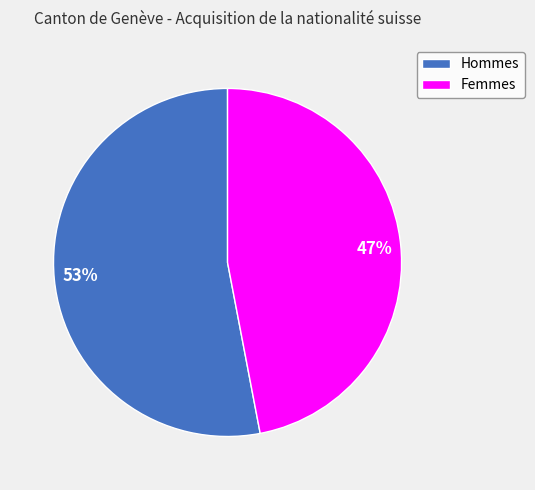

What is the smallest slice in the pie chart?

Femmes